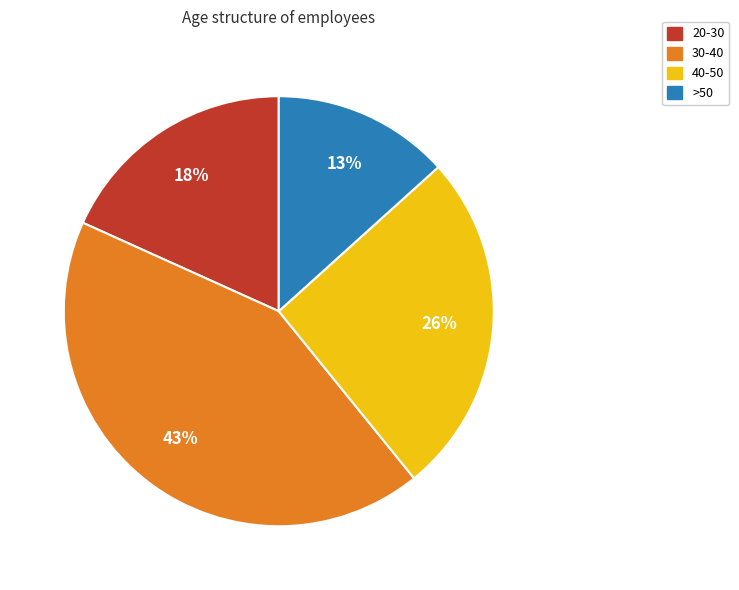

Count the number of slices in the pie.

4